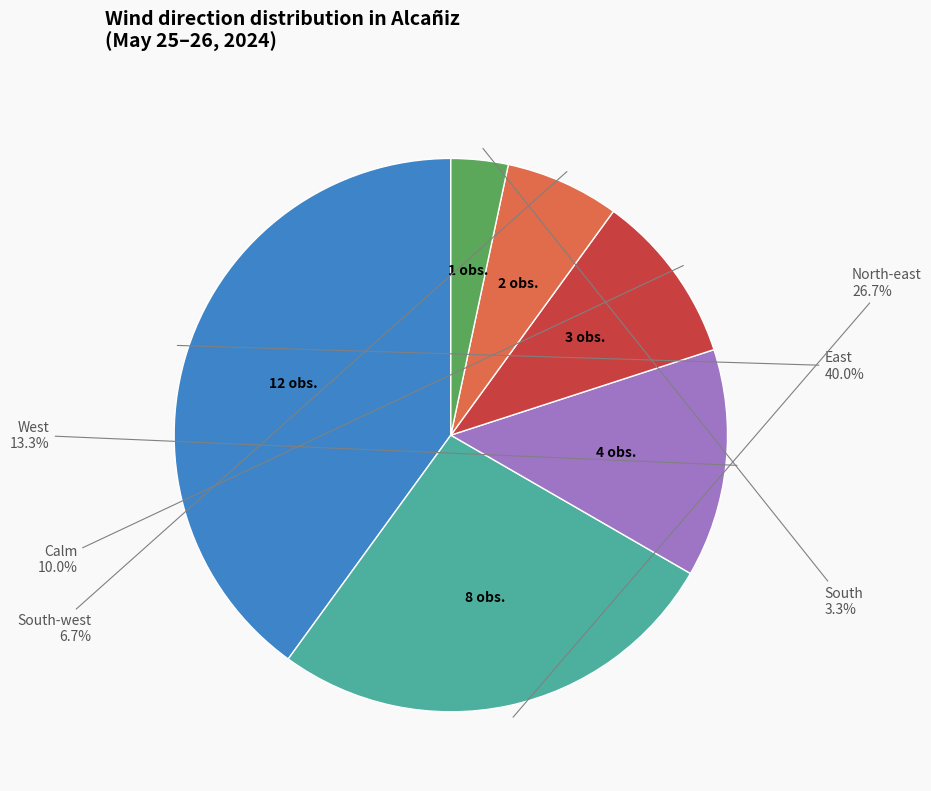

Count the number of slices in the pie.

6